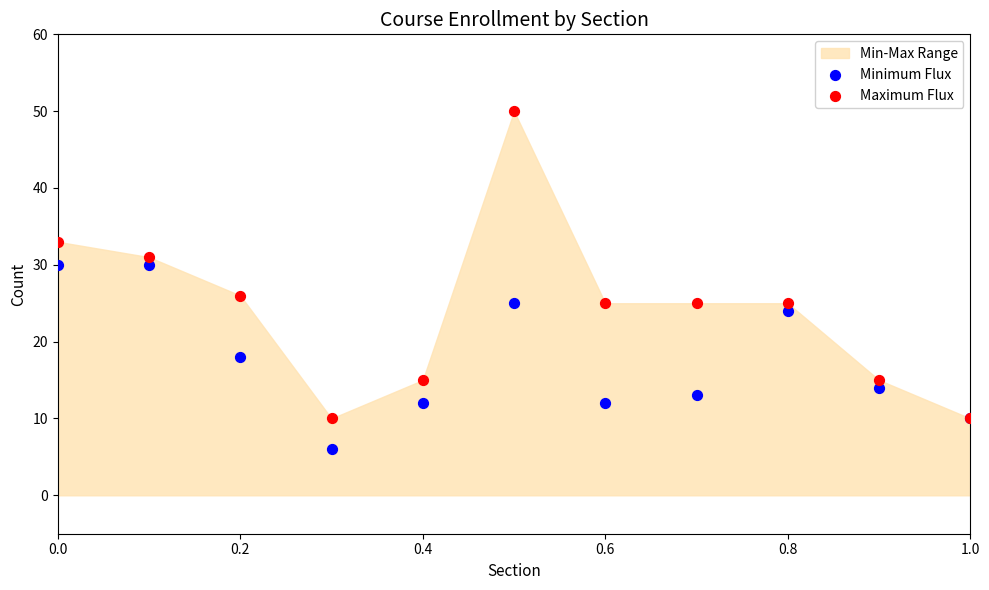

Which series contains the highest Y value?

Maximum Flux